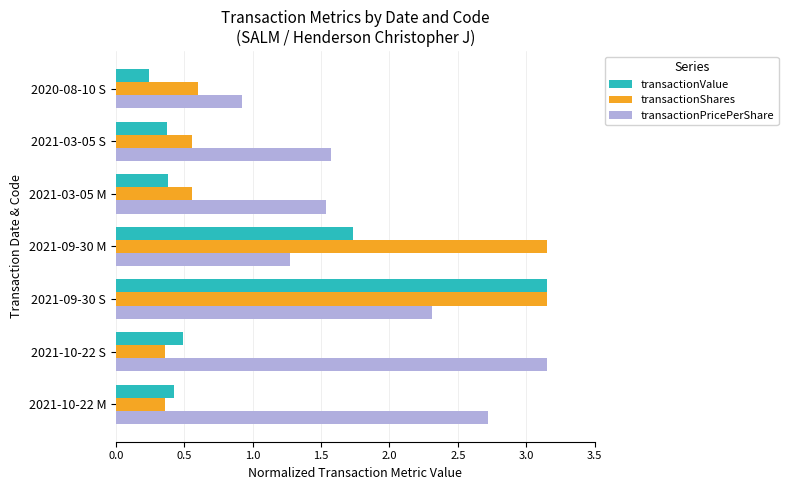

Which series changed the most between 2021-10-22 M and 2020-08-10 S?

transactionPricePerShare